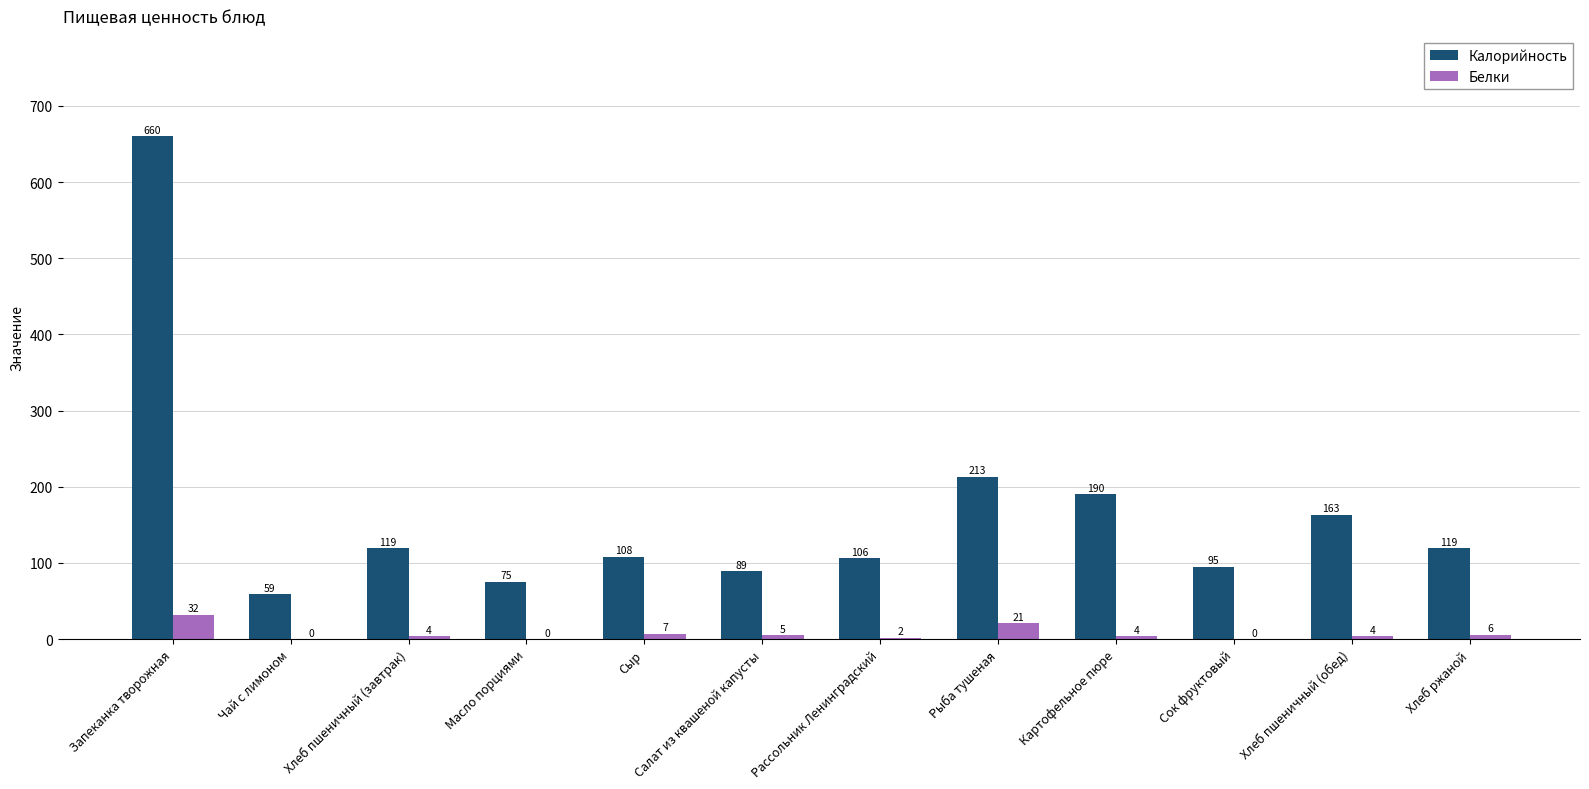

Are the bars horizontal?

No